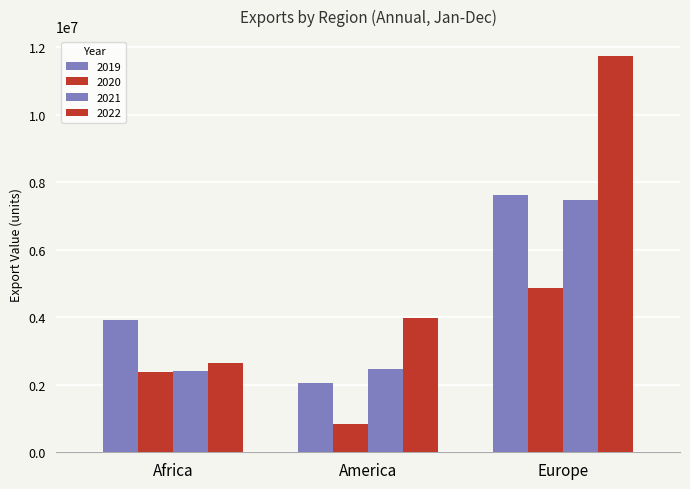

Is the value of 2021 at America greater than the value of 2022 at Europe?

No